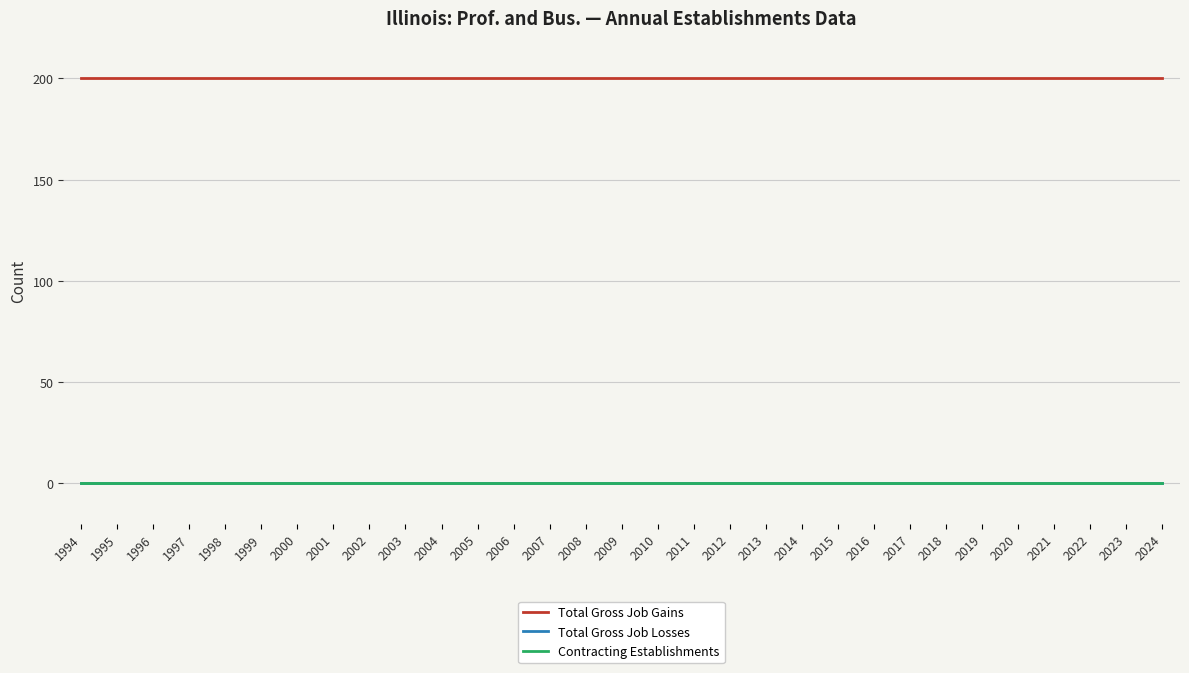

True or false: Total Gross Job Losses and Total Gross Job Gains intersect in this chart.

False